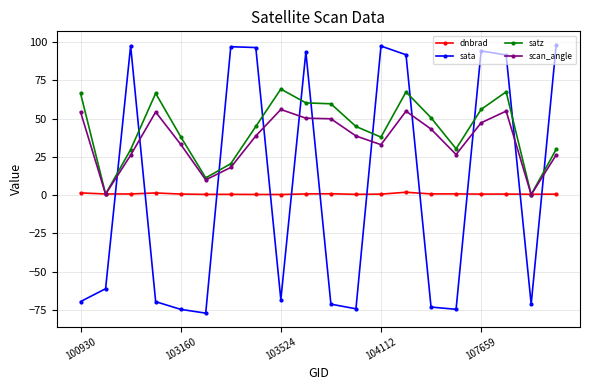

What is the lowest value of the sata series?

-77.2